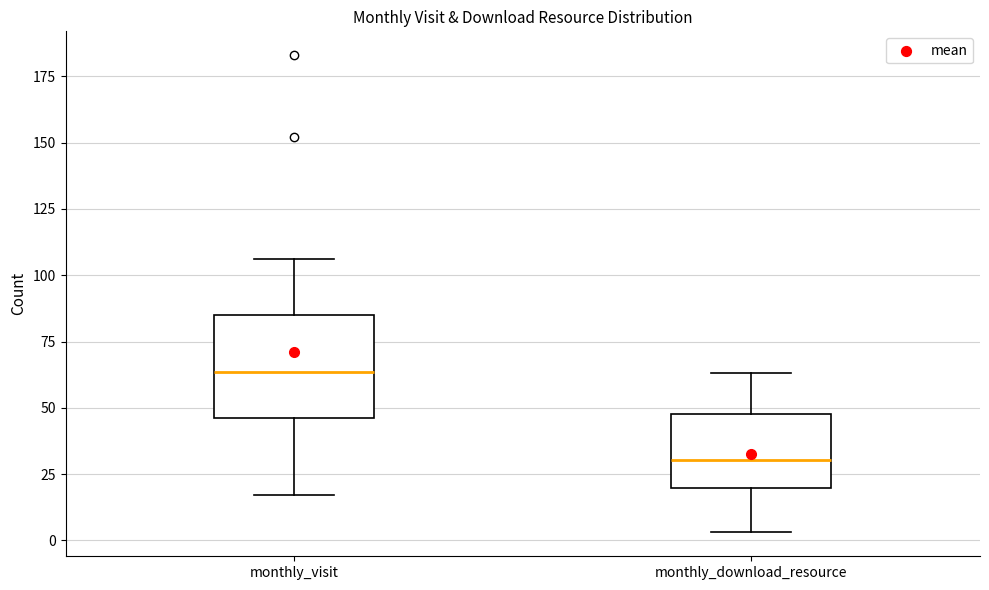

Reading left to right, read every box against the y-axis: the position of its median line, the range the box covers, and the ends of its whiskers. The values are not printed on the chart, so give them approximately, as read against the axis.

monthly_visit: median 65, box 45 to 85, whiskers 15 to 105
monthly_download_resource: median 30, box 20 to 50, whiskers 5 to 65